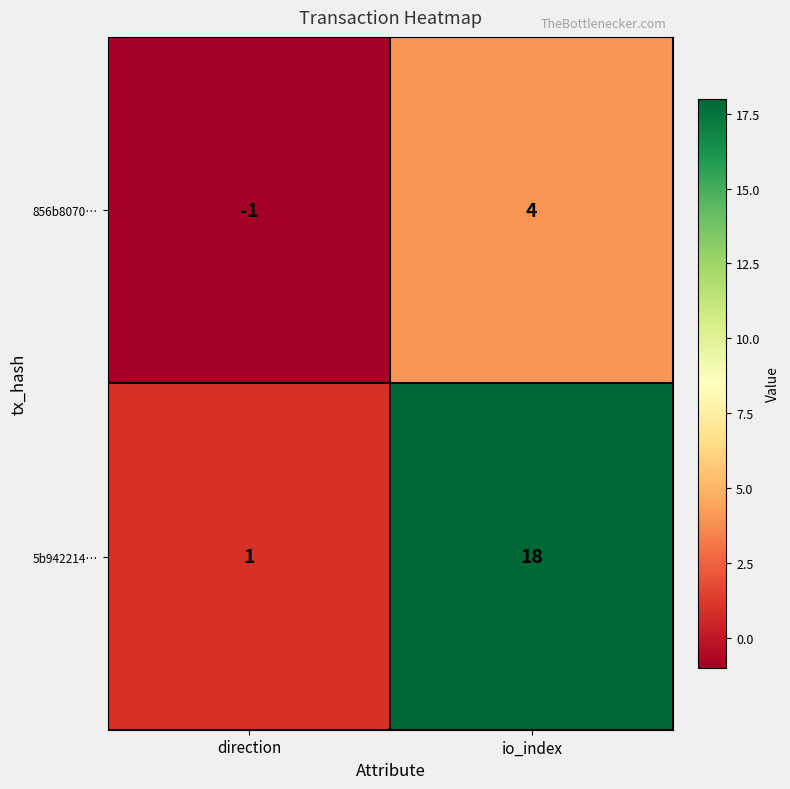

What is the sum of all 5b942214… values?

19